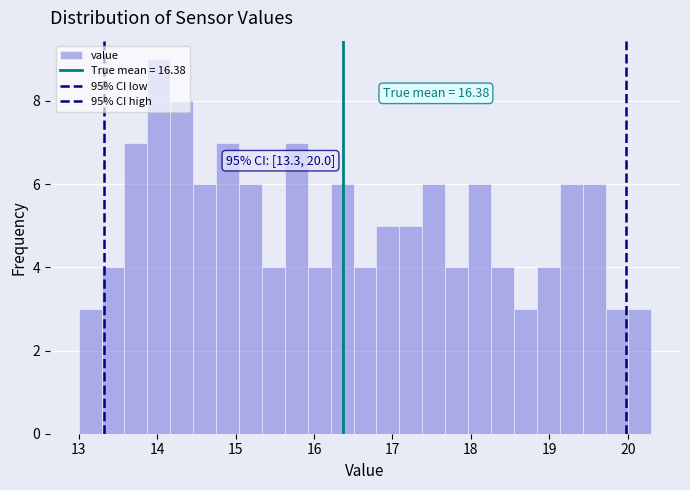

Read against the x-axis, roughly where is the centre of the tallest bar?

14.0